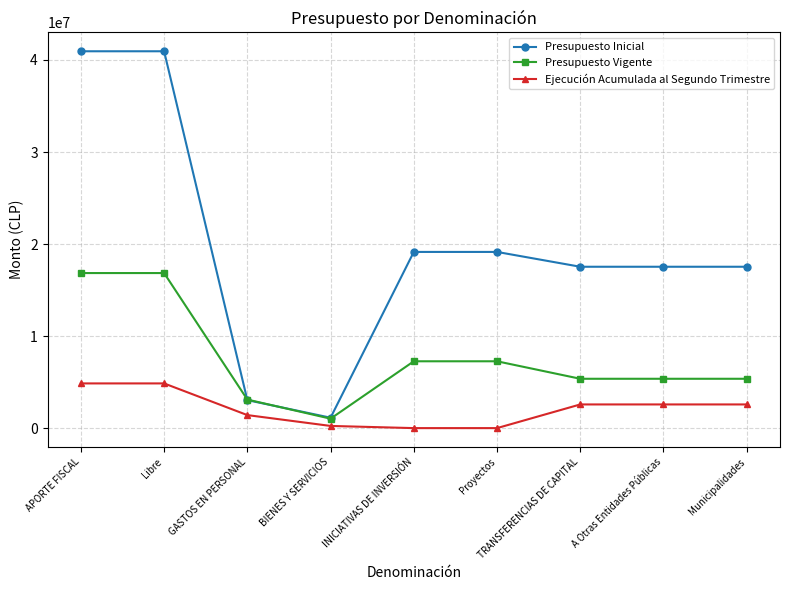

Rank the series by their maximum value, from highest to lowest.

Presupuesto Inicial, Presupuesto Vigente, Ejecución Acumulada al Segundo Trimestre